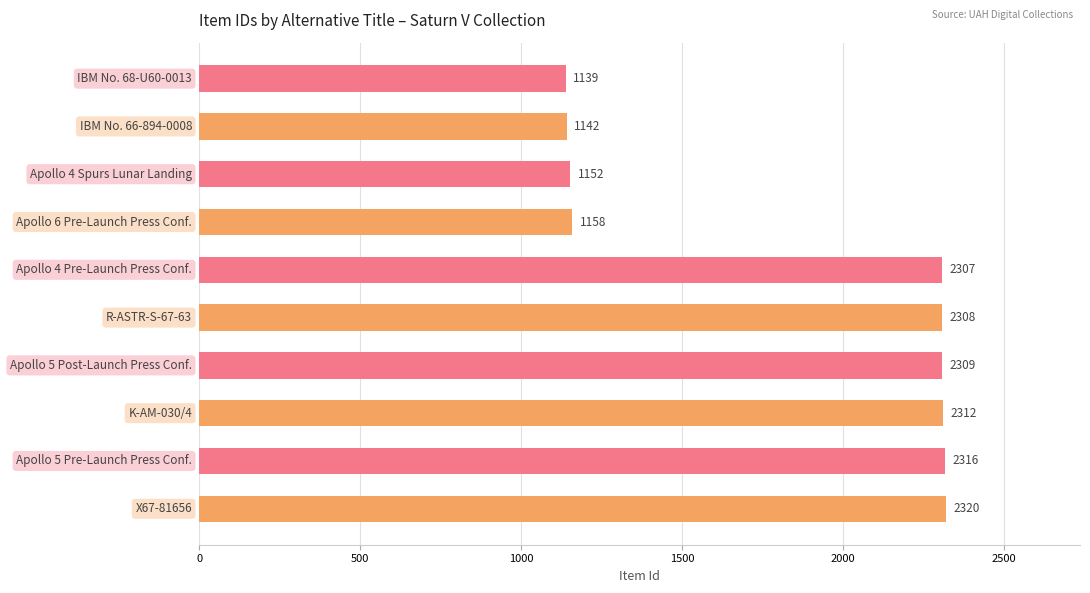

What is the maximum value shown in the chart?

2320